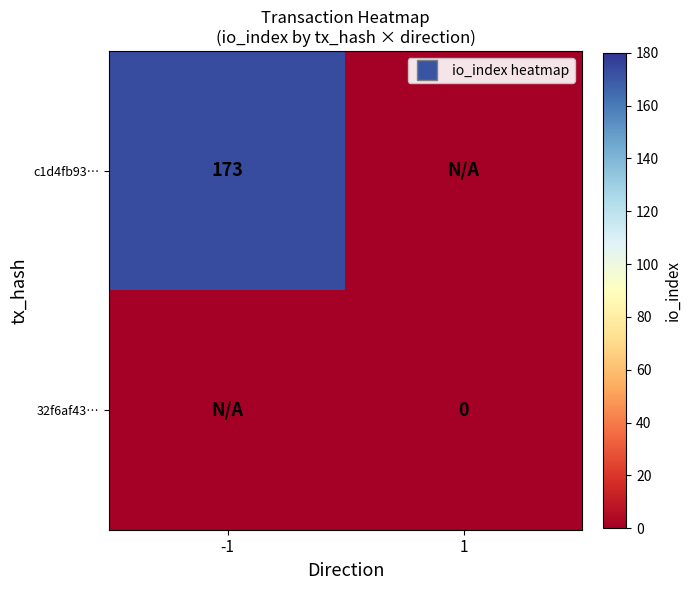

At which category is the sum across all series the highest?

-1